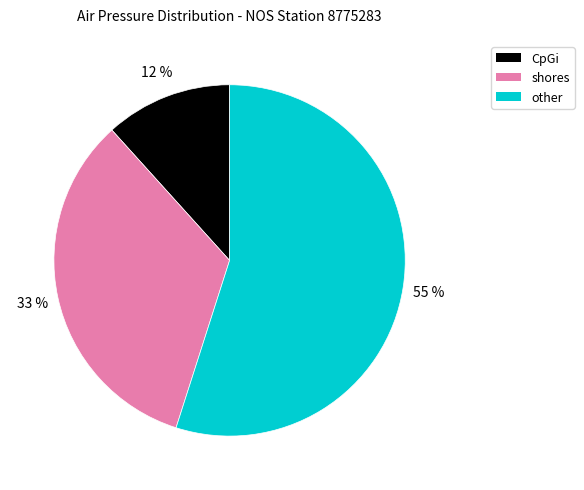

How many slices are in this pie chart?

3